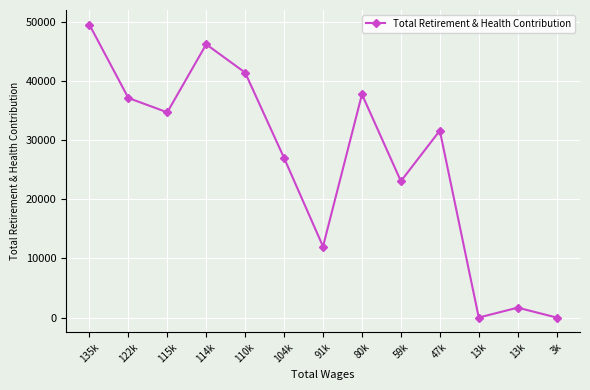

What is the change in value from 115k to 13k?

-34713